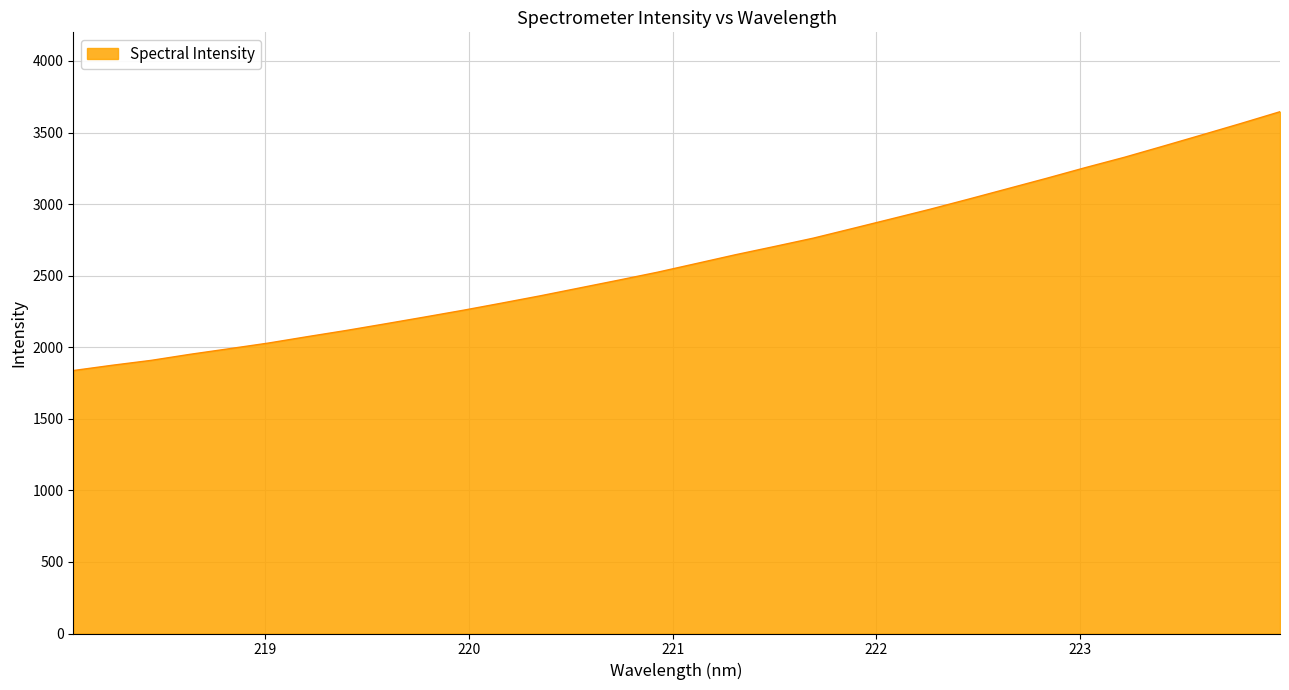

What is the difference between the maximum and minimum values?

1808.3